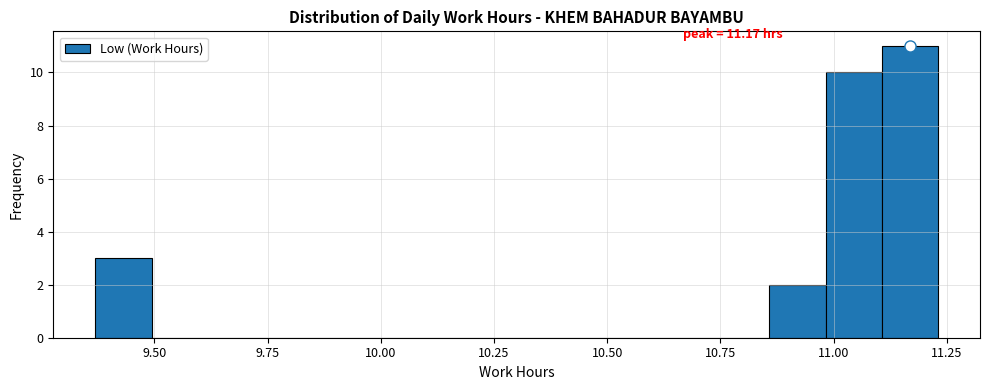

Around what value on the x-axis is the tallest bar? Give the approximate position of its centre, as read against the axis.

11.15